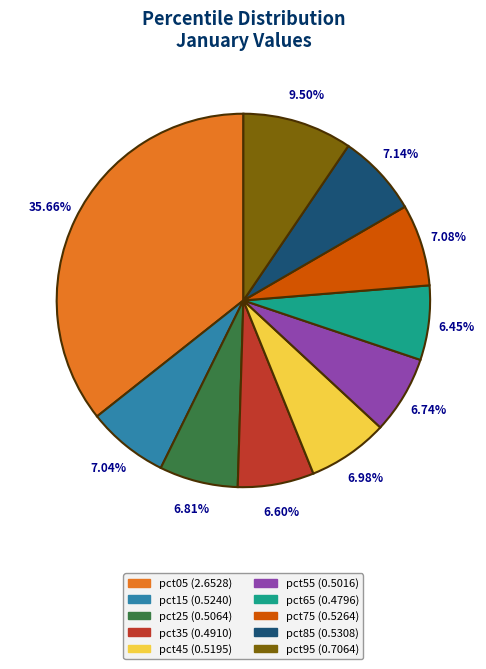

Which category has the biggest portion of the pie?

pct05